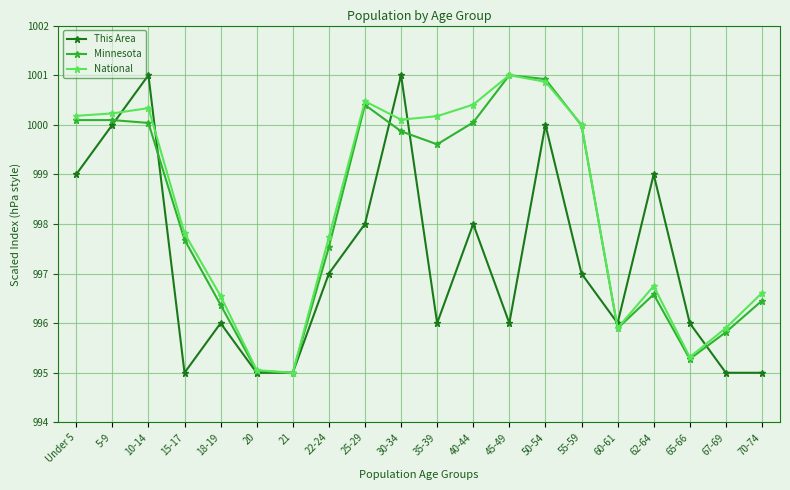

What is the lowest value of the National series?

995.0